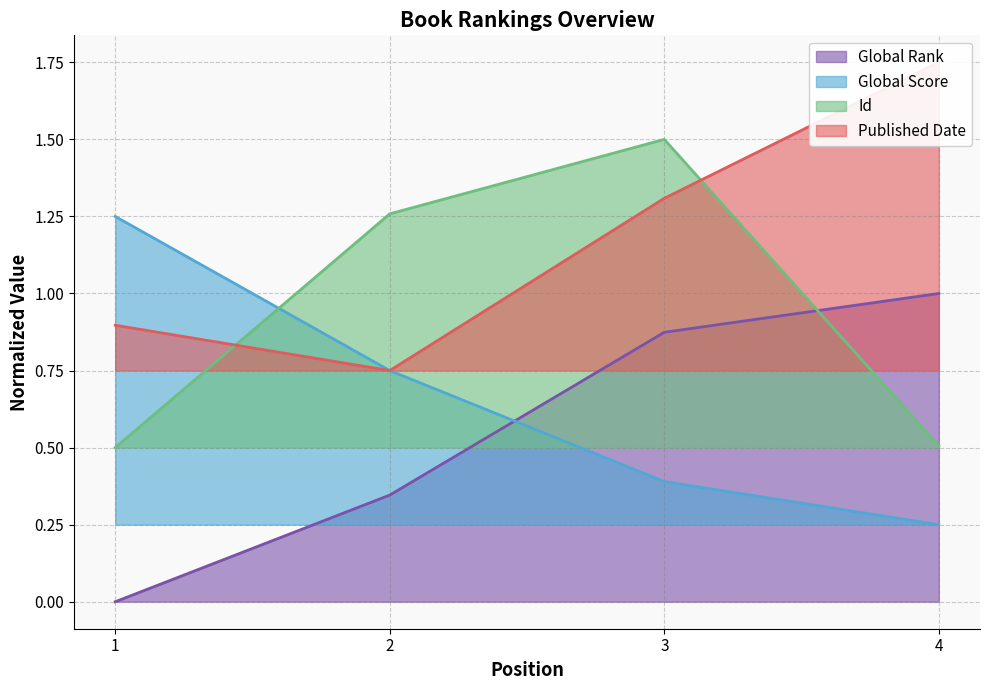

What value does the Global Rank series have at 3?

0.9